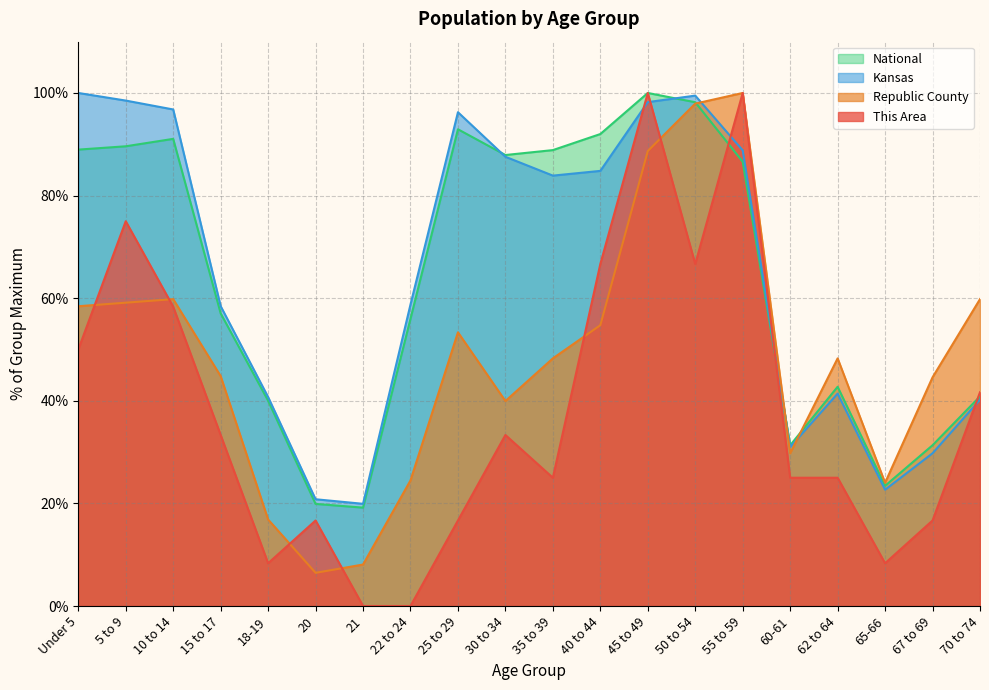

Is the value of Kansas at 55 to 59 greater than the value of This Area at 40 to 44?

Yes